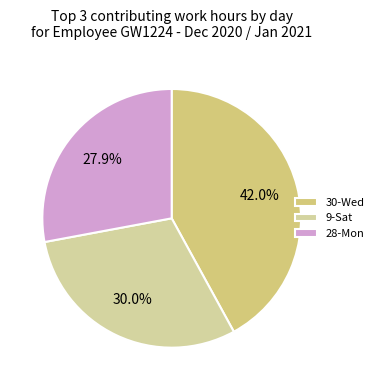

Does any single category account for the majority?

No